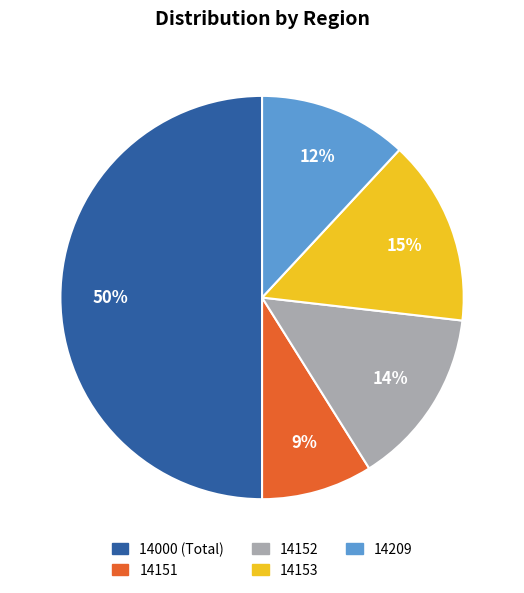

What percentage is the 14209 slice, to the nearest percent?

12%